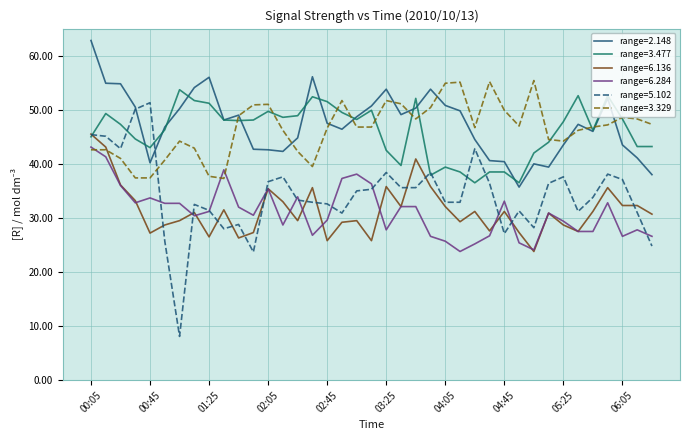

What is the maximum value shown in the chart?

62.8